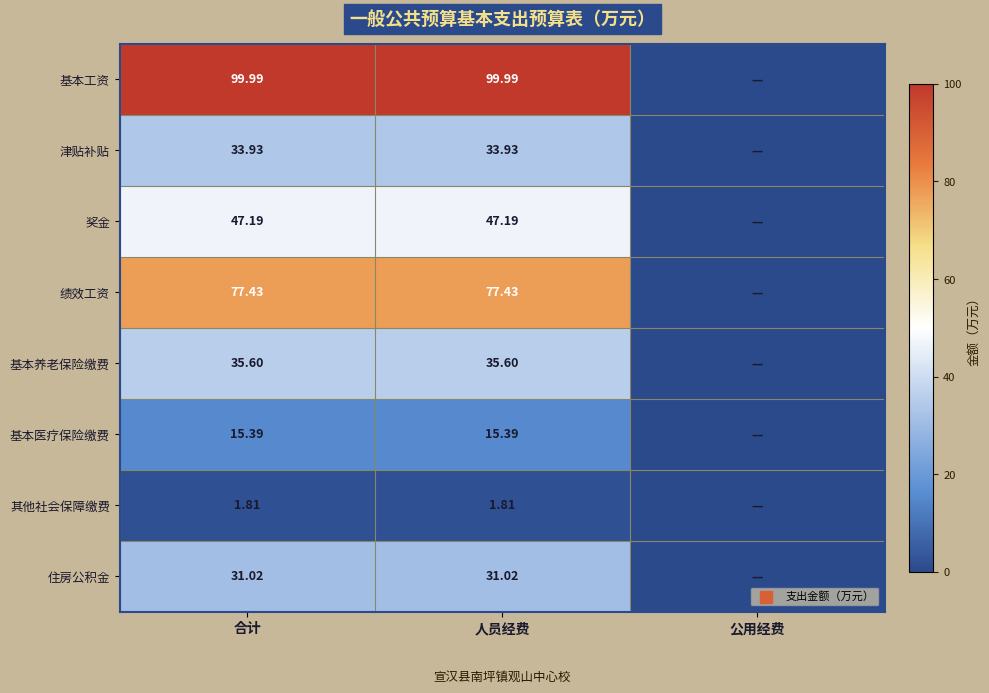

Is the value of 绩效工资 at 人员经费 greater than the value of 住房公积金 at 人员经费?

Yes